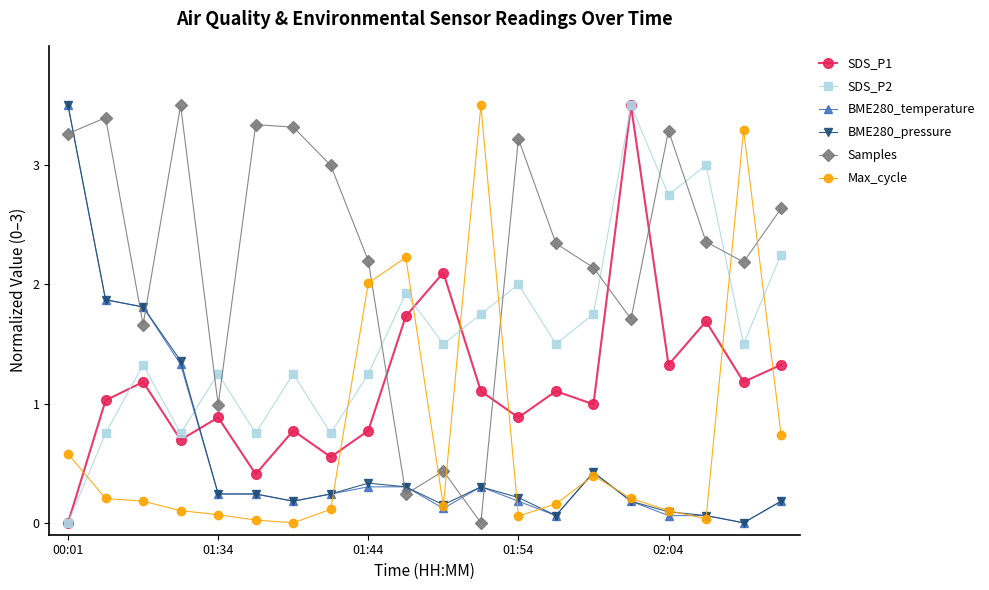

What is the maximum value shown in the chart?

3.5